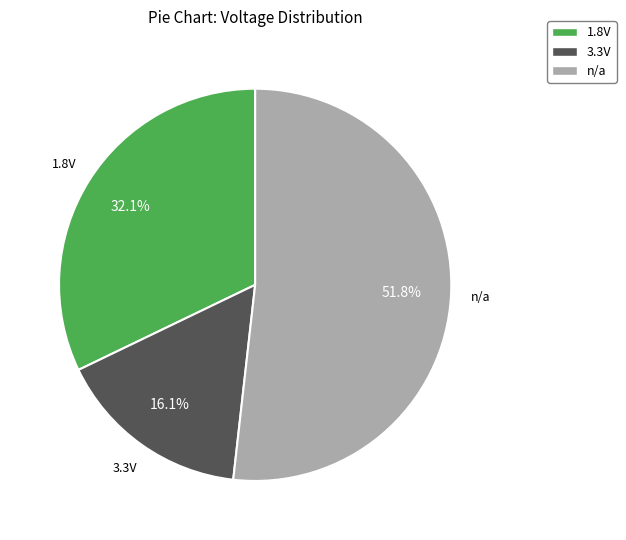

Do n/a and 1.8V together represent more than half of the pie?

Yes